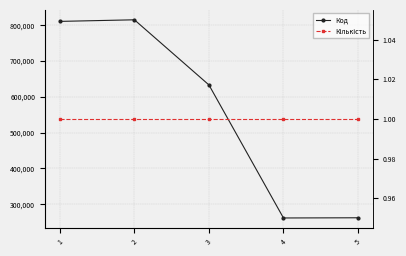

True or false: Код and Кількість cross at least once.

False